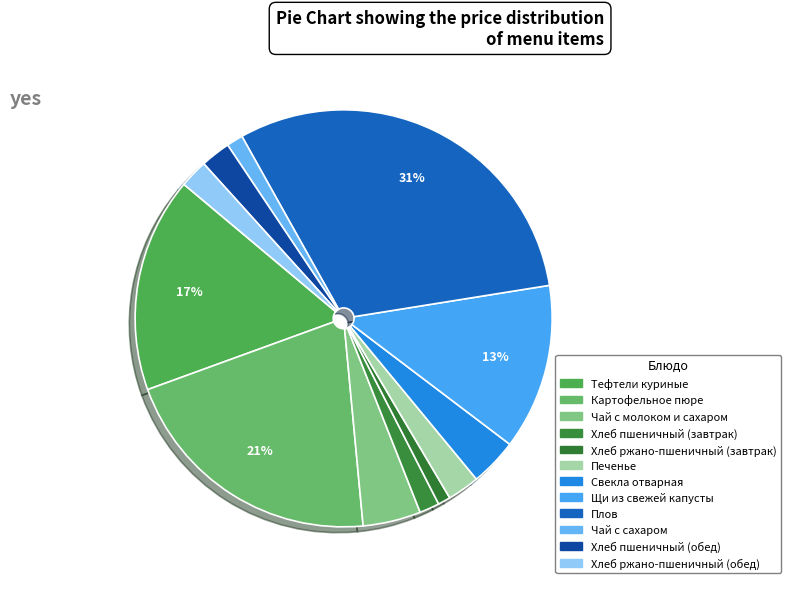

To the nearest percent, what percentage of the pie is Хлеб ржано-пшеничный (завтрак)?

1%